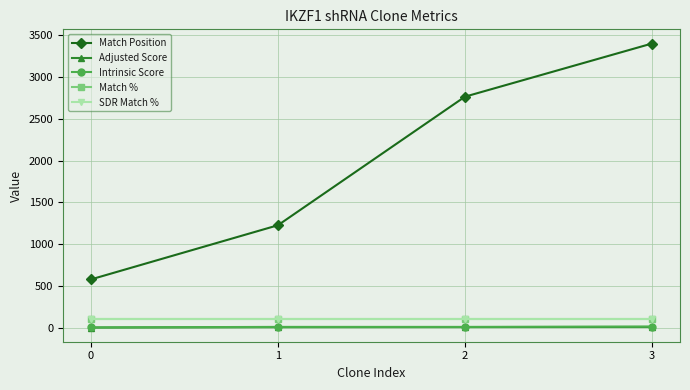

What is the minimum value shown in the chart?

3.2